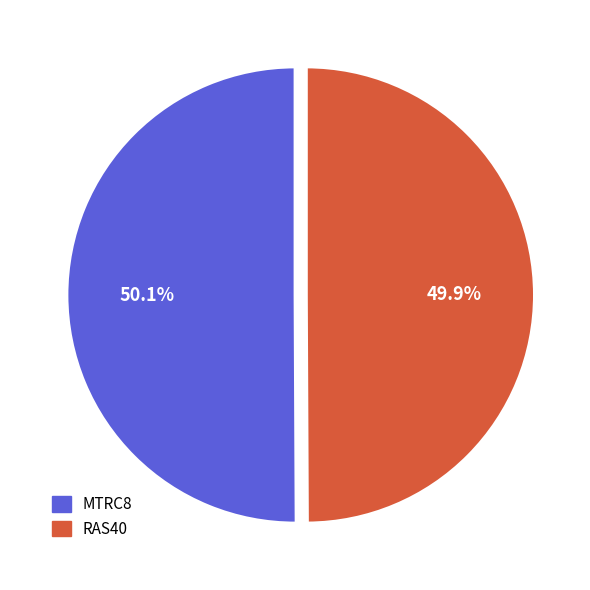

Does any single category account for the majority?

Yes